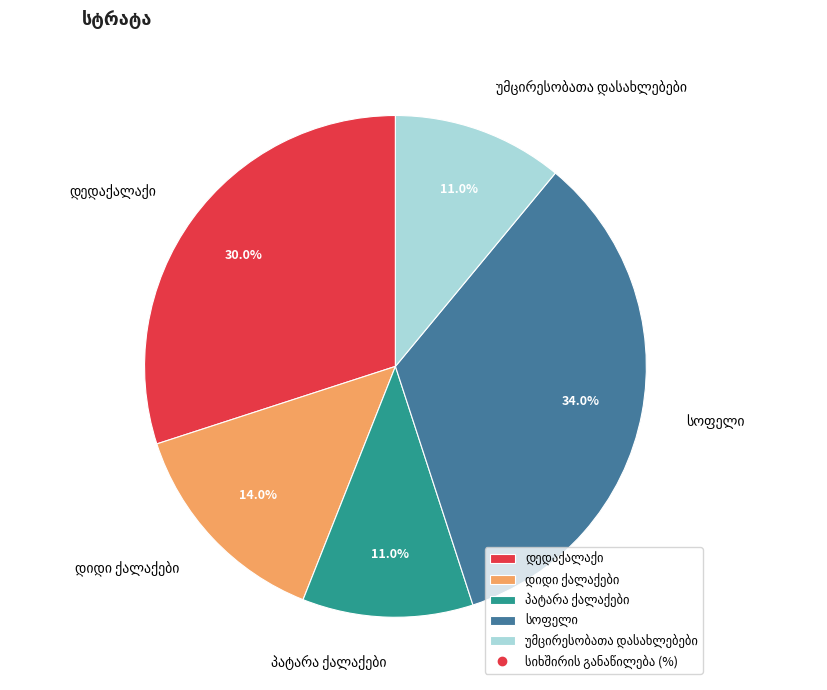

To the nearest percent, what is the difference between the largest and smallest slice percentages?

23%